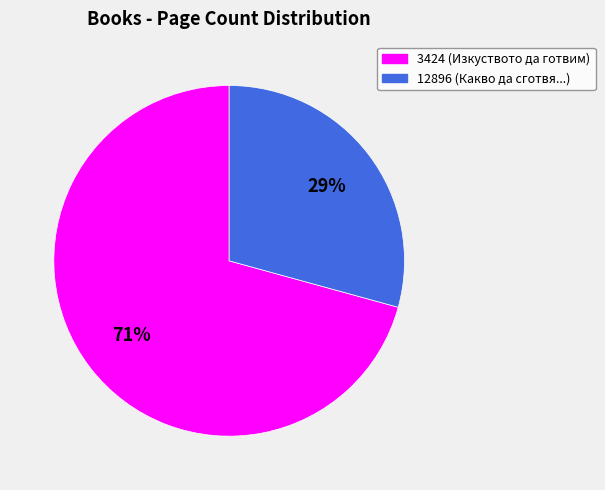

Between 12896 and 3424, which is larger?

3424